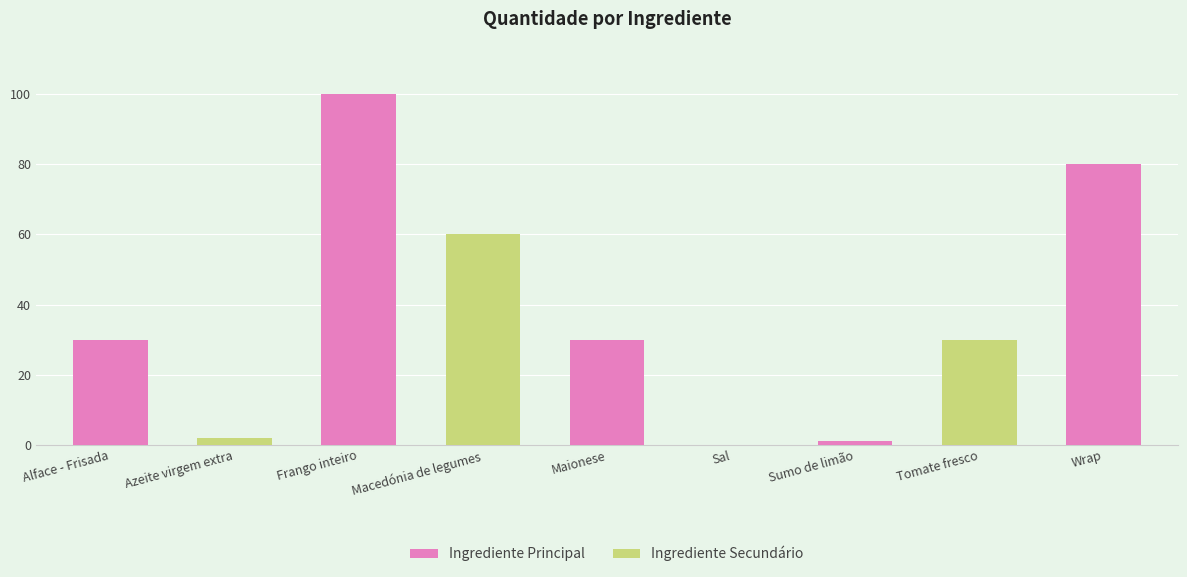

Reading left to right, extract all data points from this chart.

Alface - Frisada=30.0	Azeite virgem extra=2.0	Frango inteiro=100.0	Macedónia de legumes=60.0	Maionese=30.0	Sal=0.1	Sumo de limão=1.0	Tomate fresco=30.0	Wrap=80.0